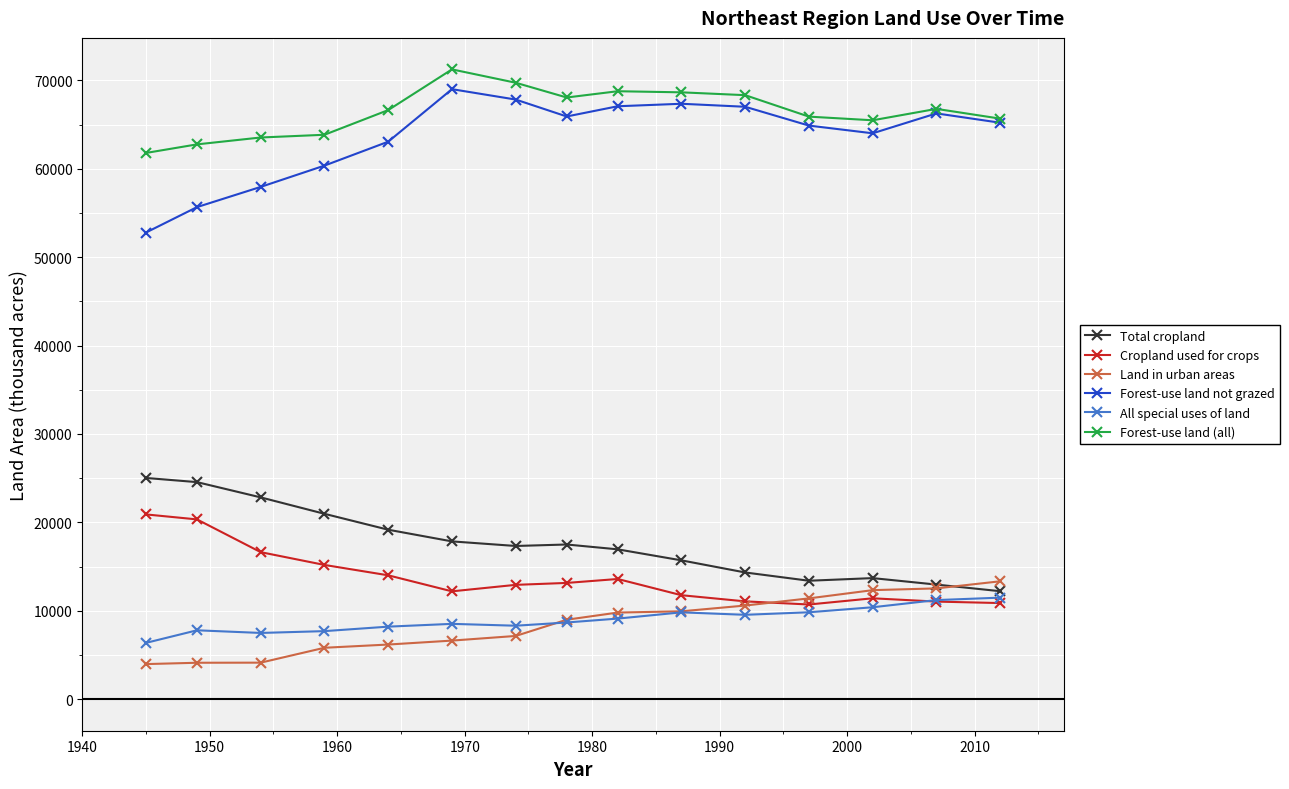

What is the sum of all Forest-use land not grazed values?

954362